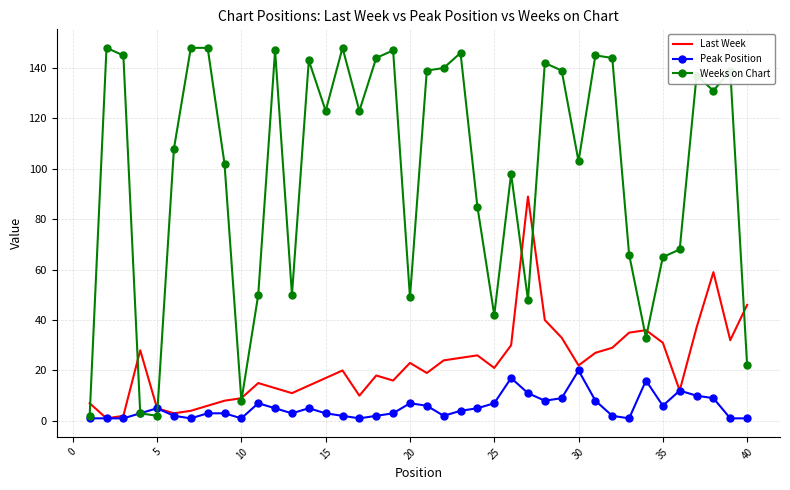

Which series has the largest range (max minus min)?

Weeks on Chart